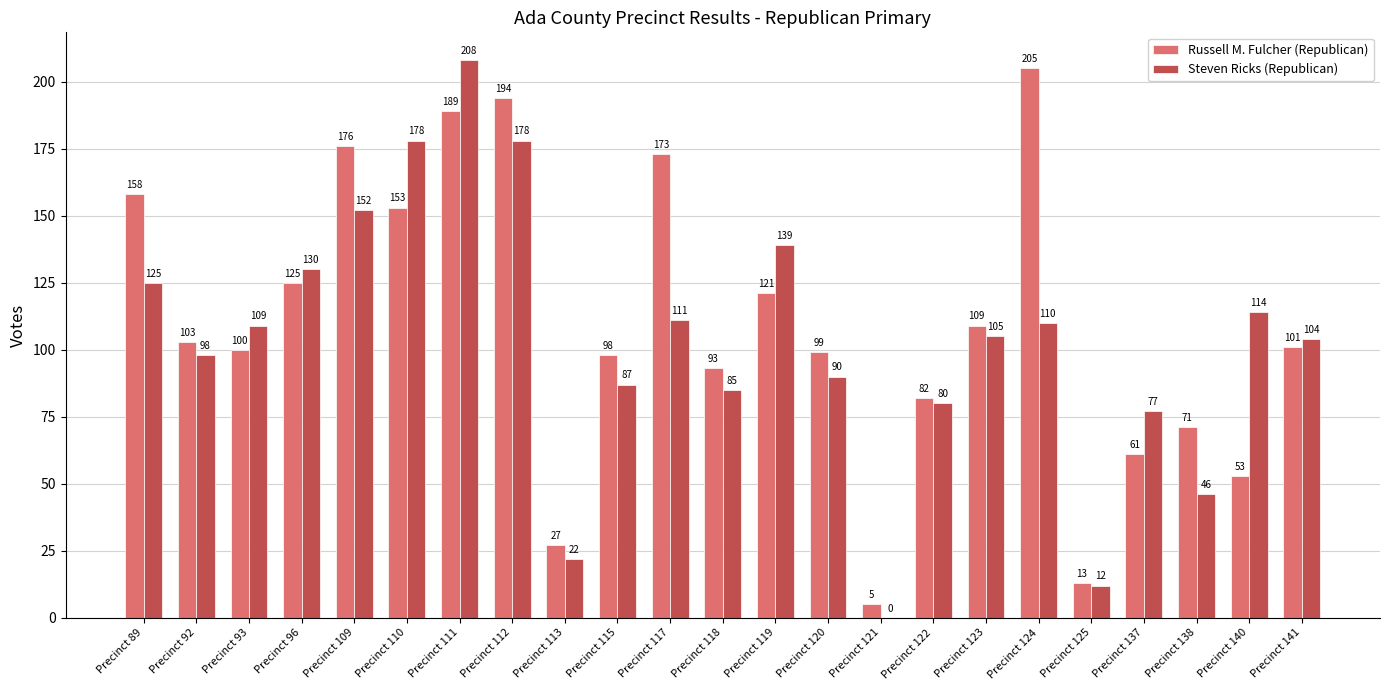

What is the sum of the Steven Ricks (Republican) values at Precinct 112 and Precinct 124?

288